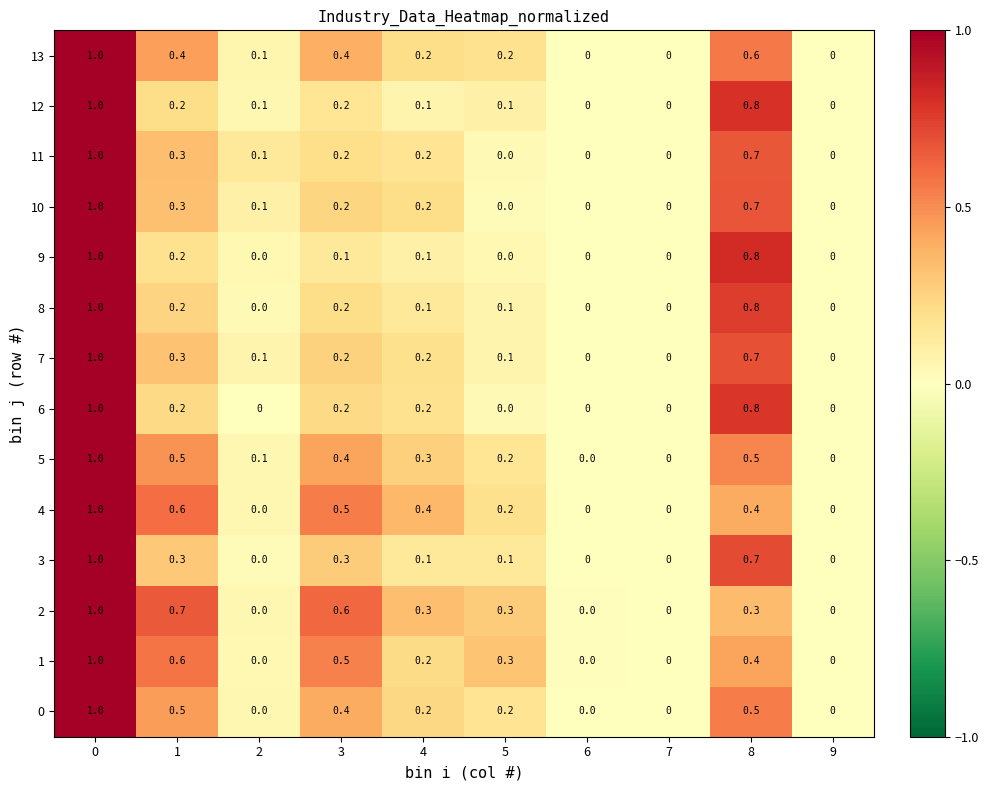

What is the difference between the highest and lowest values at 8?

0.5